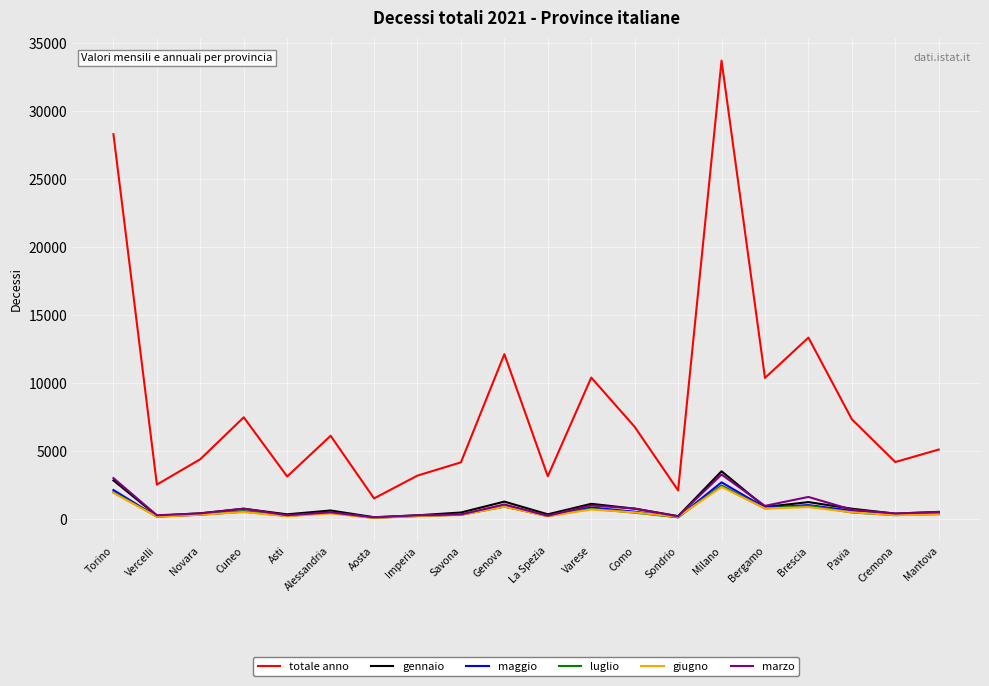

At which category does the chart reach its peak across all series?

Milano